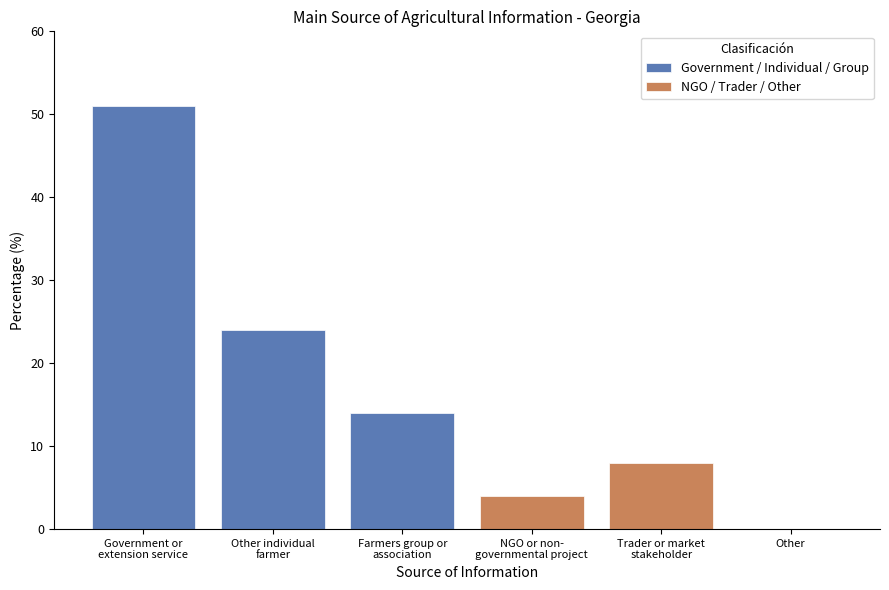

What is the maximum value for Government / Individual / Group?

51